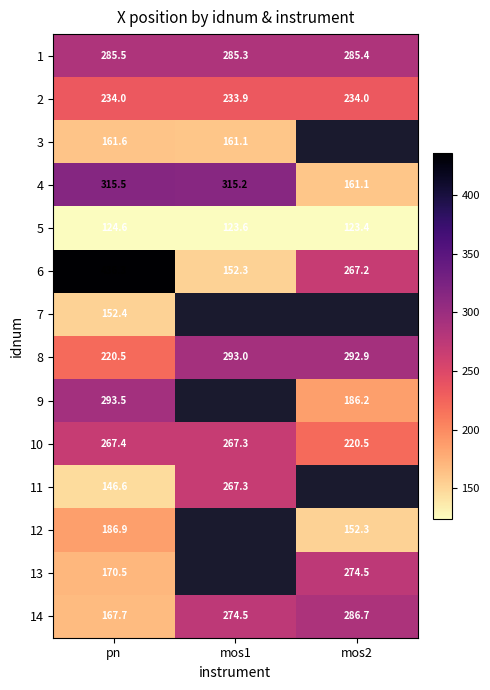

Count the number of data series in this chart.

14